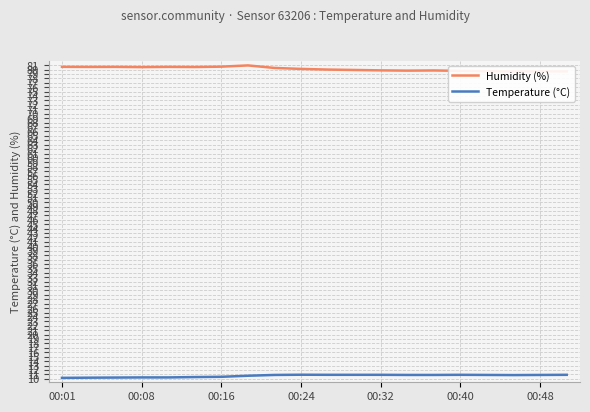

What is the difference between the maximum and minimum values in the Humidity (%) series?

1.4